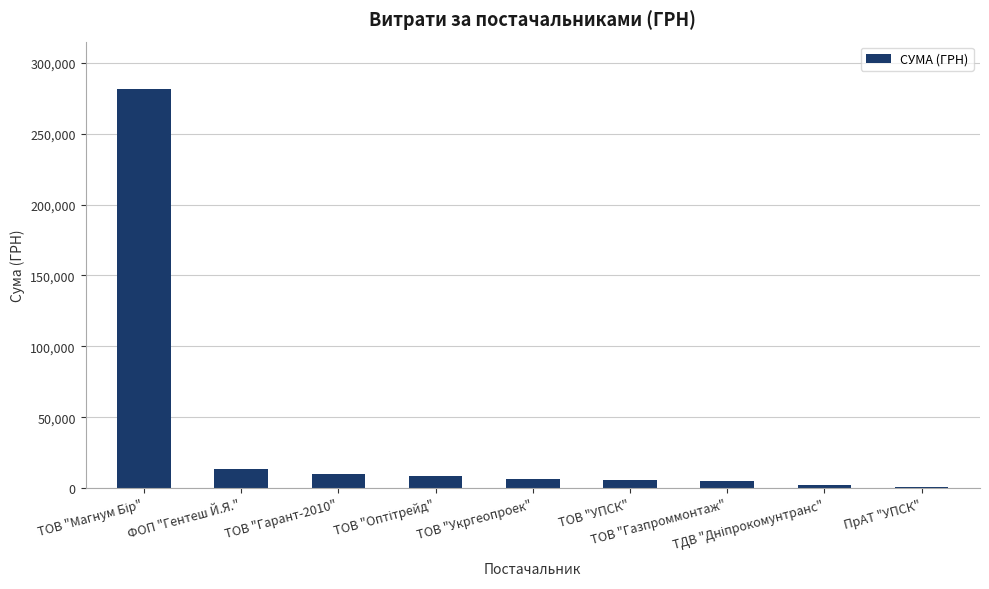

Approximately how many times larger is the value at ТОВ "Гарант-2010" compared to ФОП "Гентеш Й.Я."?

0.7